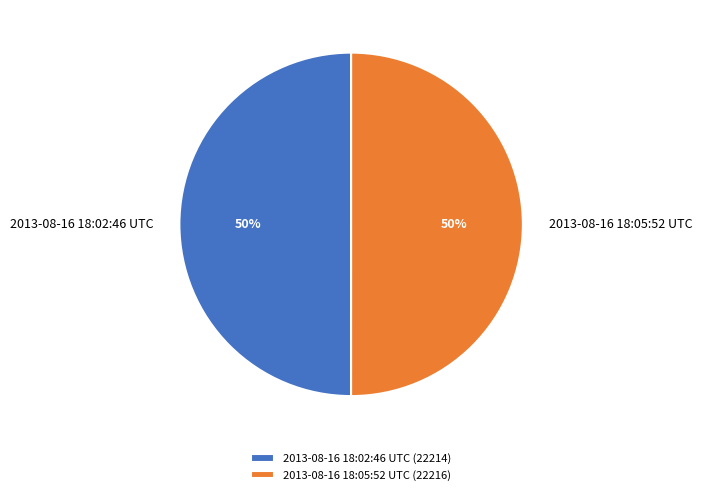

What percentage is the 2013-08-16 18:05:52 UTC slice, to the nearest percent?

50%